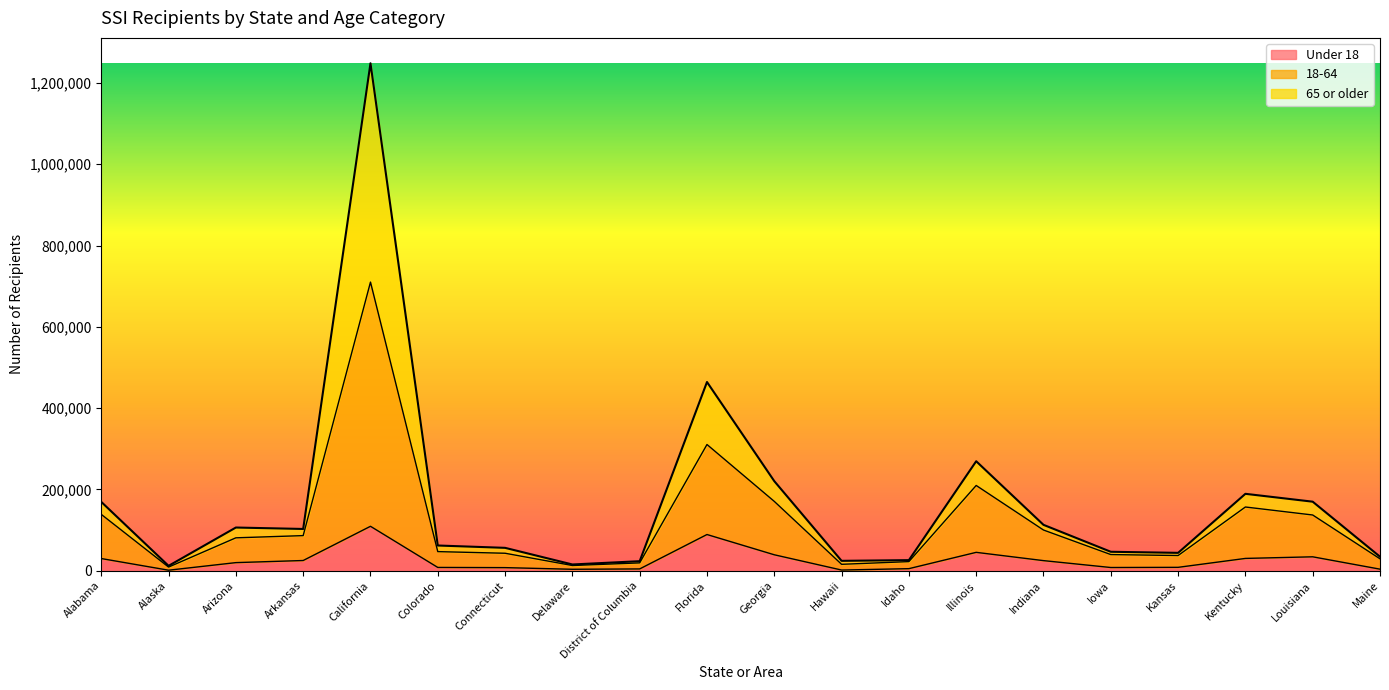

At which category is the sum across all series the highest?

California